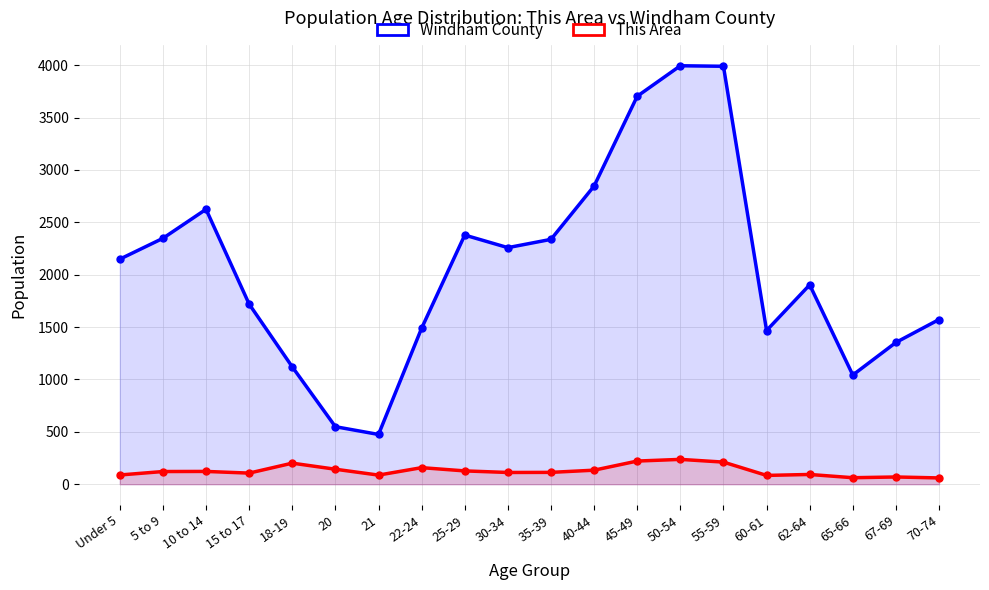

Reading left to right, transcribe all the data shown in this chart.

Windham County: Under 5=2148	5 to 9=2347	10 to 14=2624	15 to 17=1719	18-19=1120	20=549	21=475	22-24=1489	25-29=2378	30-34=2258	35-39=2337	40-44=2846	45-49=3703	50-54=3994	55-59=3989	60-61=1467	62-64=1903	65-66=1042	67-69=1353	70-74=1572
This Area: Under 5=88	5 to 9=121	10 to 14=122	15 to 17=106	18-19=201	20=143	21=87	22-24=158	25-29=127	30-34=112	35-39=113	40-44=134	45-49=221	50-54=237	55-59=211	60-61=84	62-64=93	65-66=62	67-69=69	70-74=60